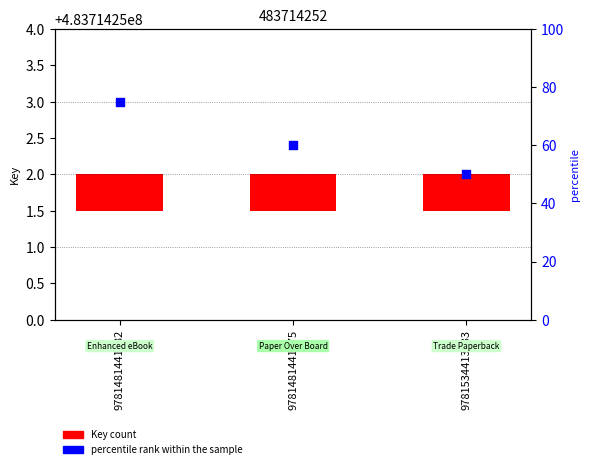

Which series has the largest Y range (max minus min)?

percentile rank within the sample